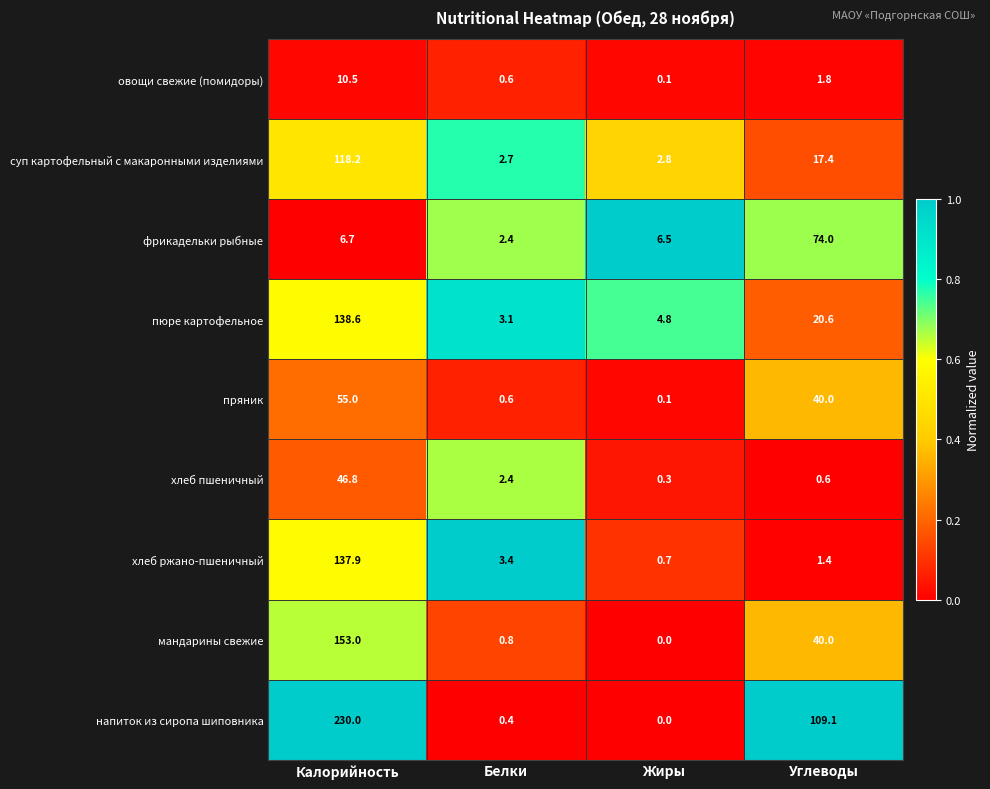

Count the number of categories in the chart.

4